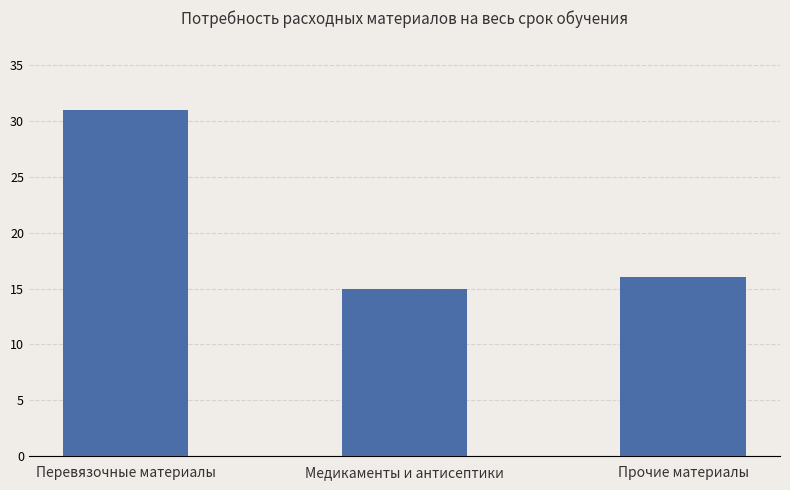

What is the ratio of the value at Прочие материалы to the value at Медикаменты и антисептики?

1.1